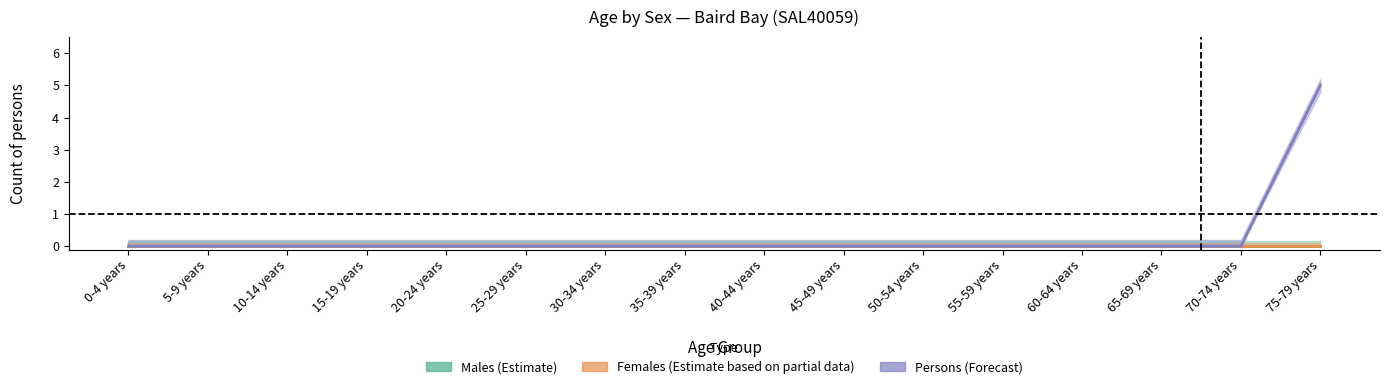

What position from the right is 25-29 years?

11